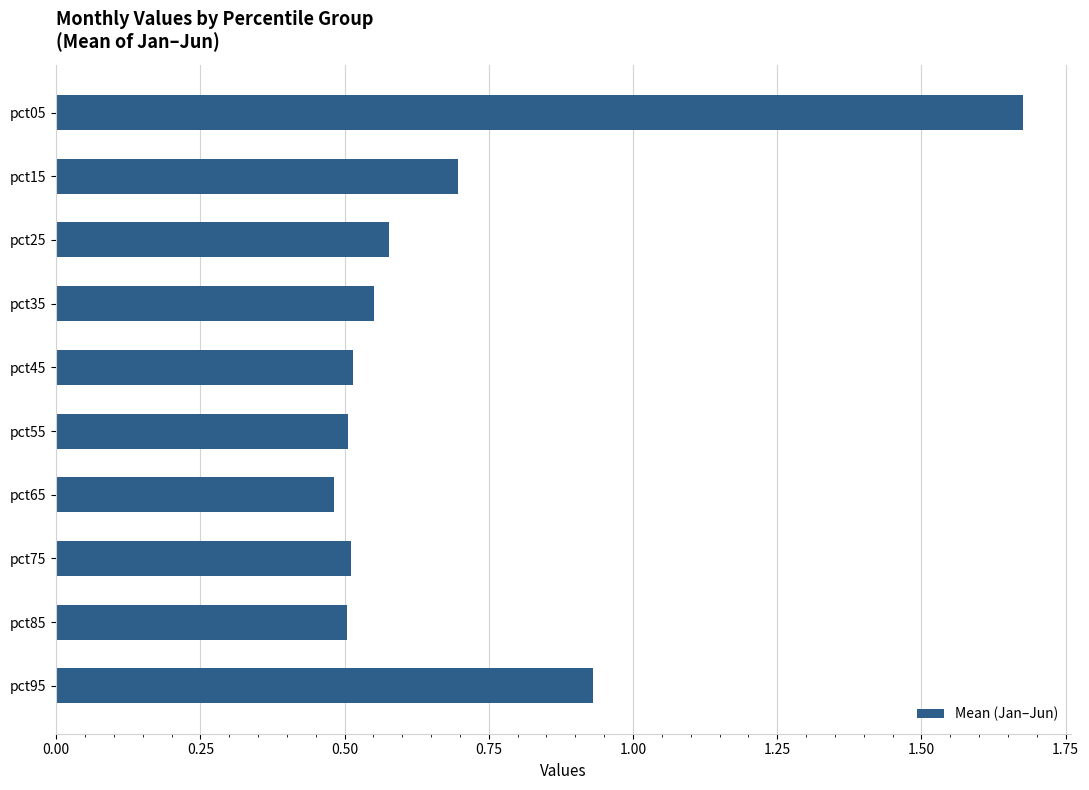

How many categories are shown in the chart?

10